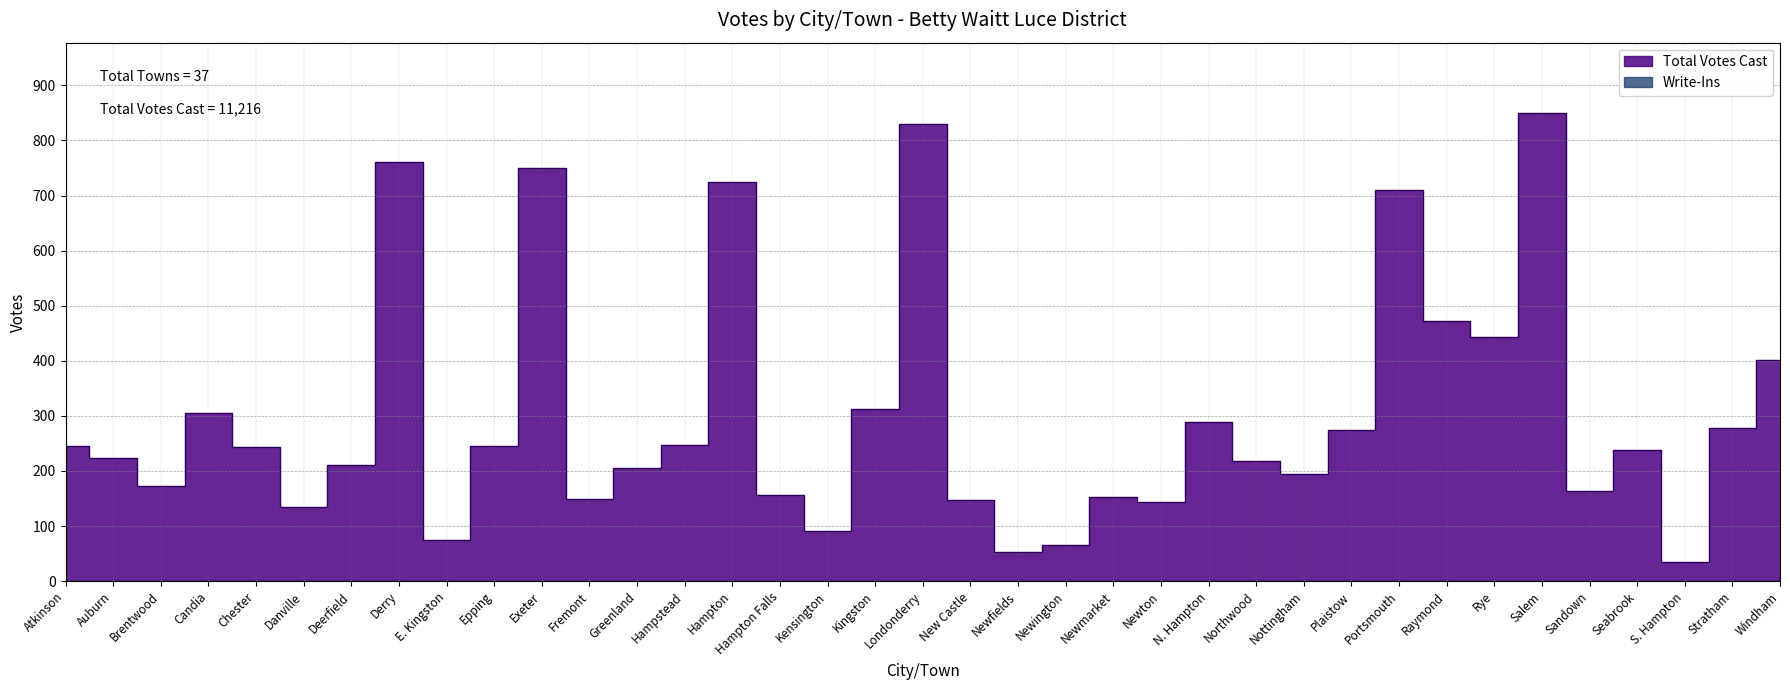

Count the number of values greater than 238.

18